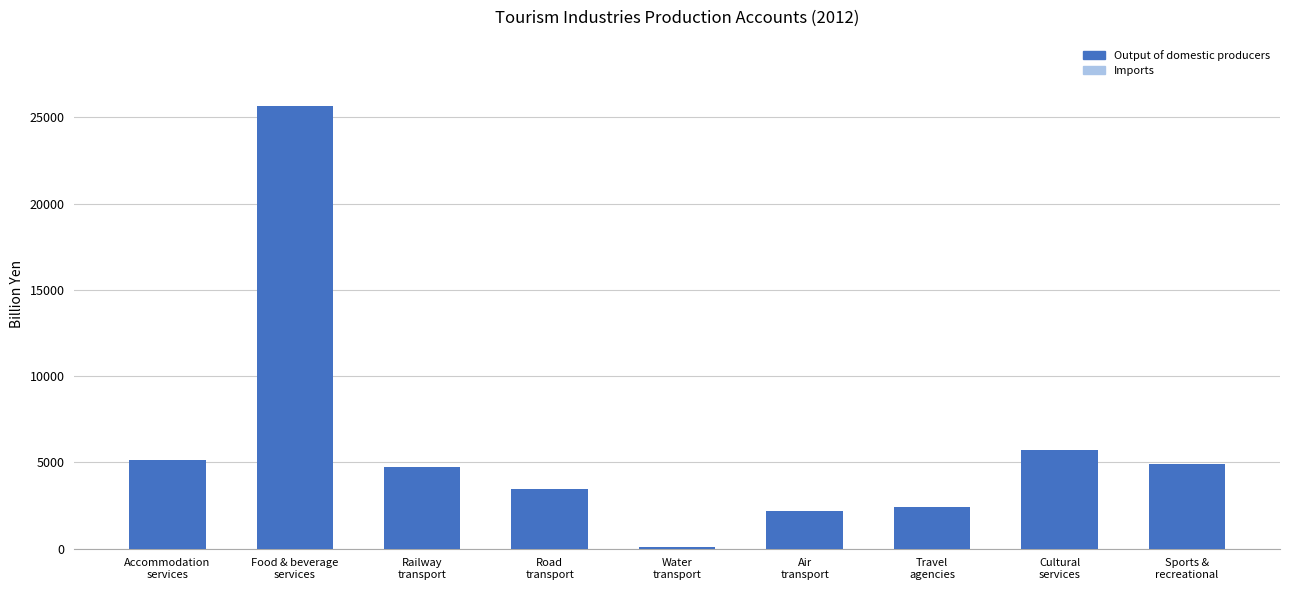

What is the greatest value displayed?

25657